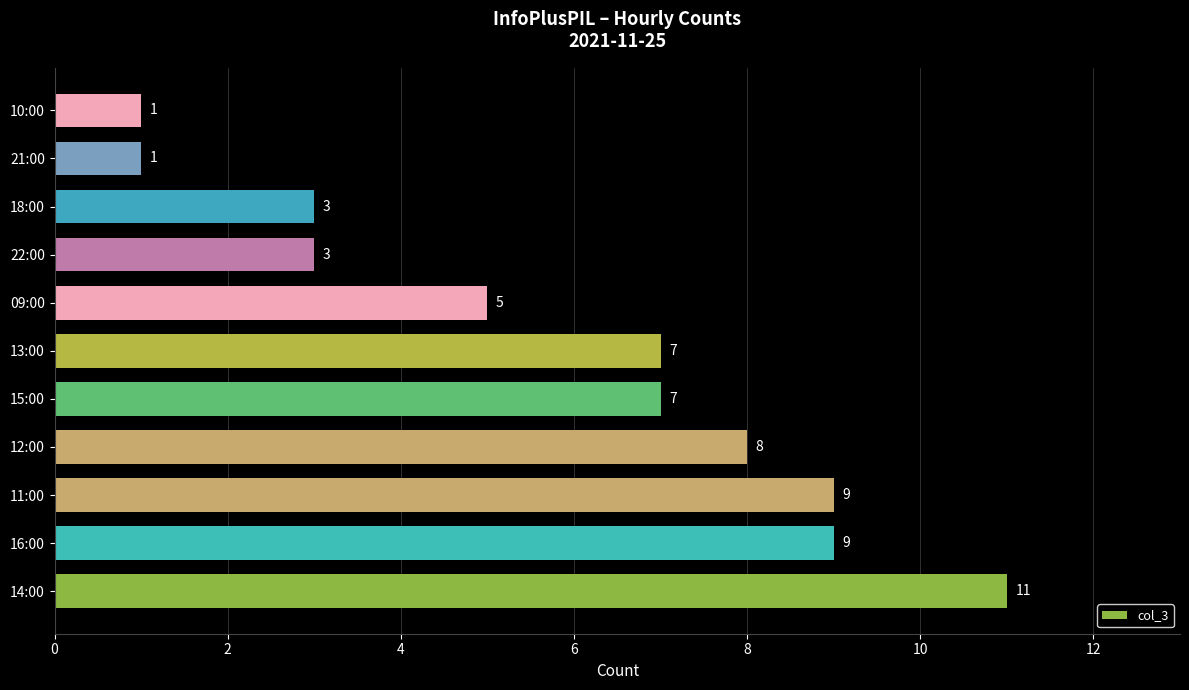

Reading bottom to top, what are all the values shown in this chart?

11	9	9	8	7	7	5	3	3	1	1